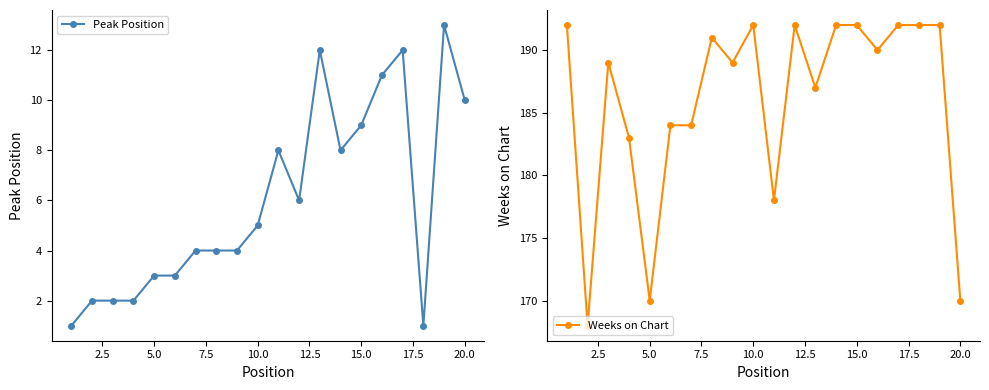

Reading left to right, what are all the values shown in this chart?

Peak Position: 1	2	2	2	3	3	4	4	4	5	8	6	12	8	9	11	12	1	13	10
Weeks on Chart: 192	168	189	183	170	184	184	191	189	192	178	192	187	192	192	190	192	192	192	170